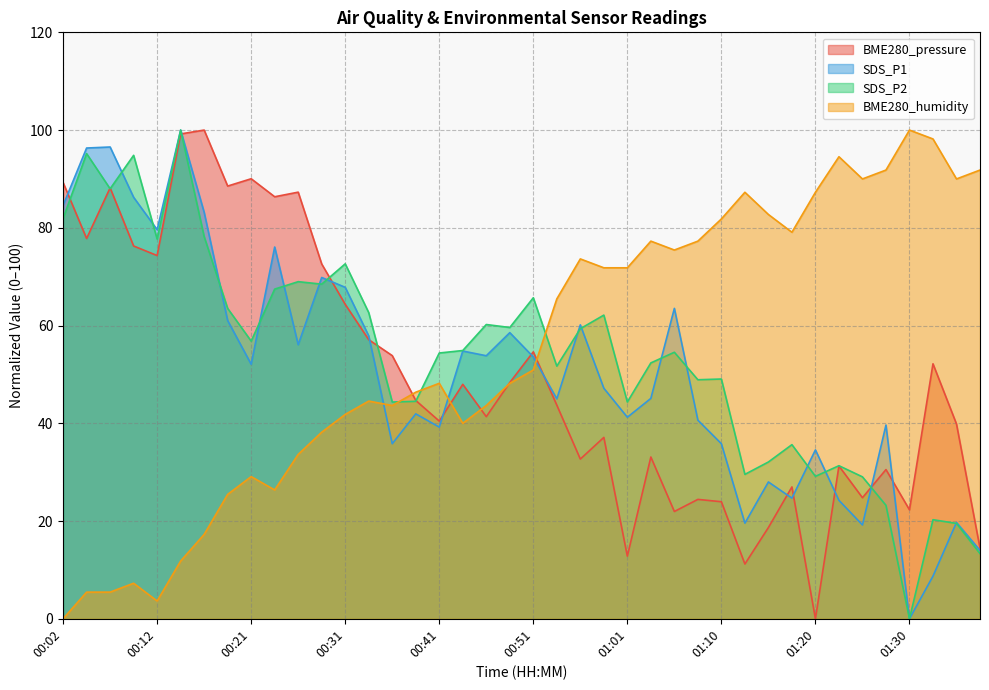

What is the sum of all SDS_P1 values?

2016.0